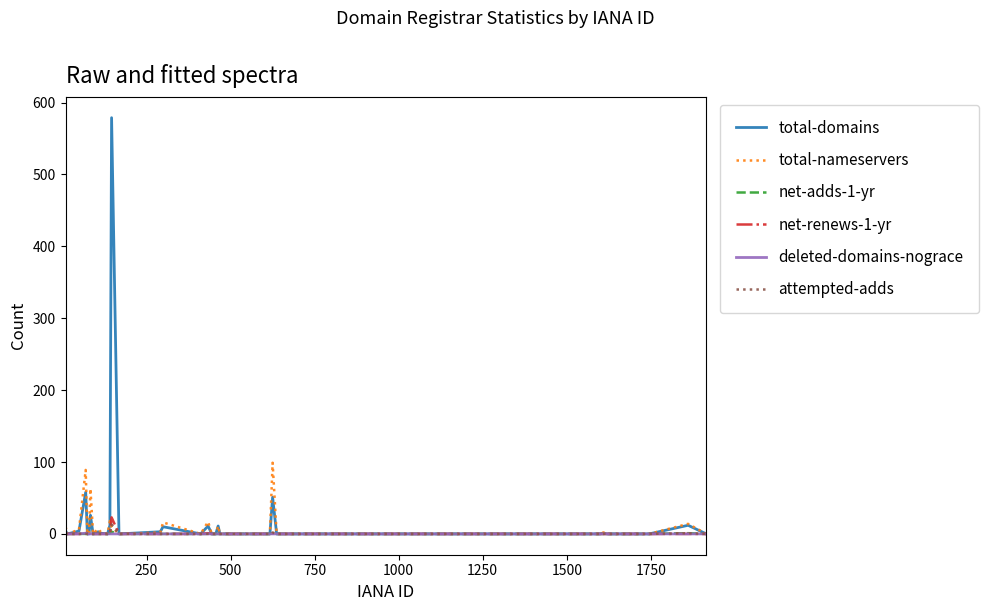

In net-renews-1-yr, how many points are higher than both neighbors (excluding endpoints)?

4